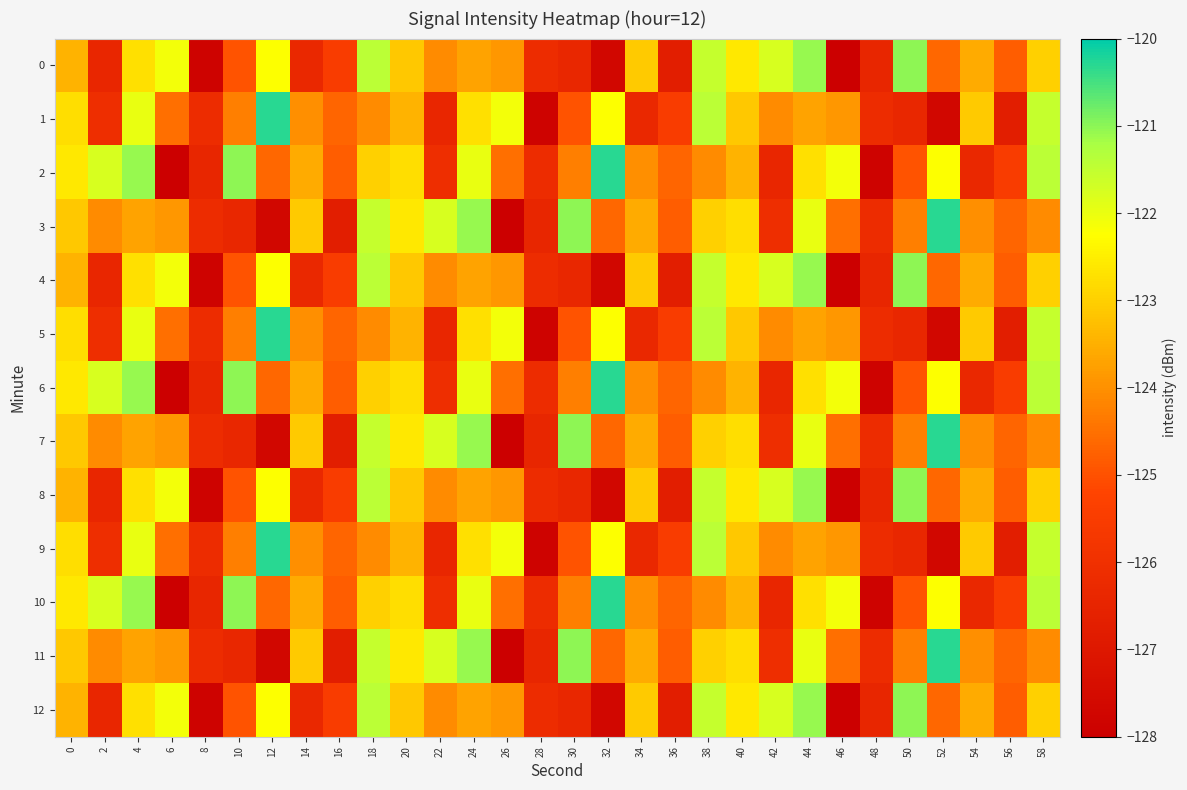

How many series are shown in this chart?

13